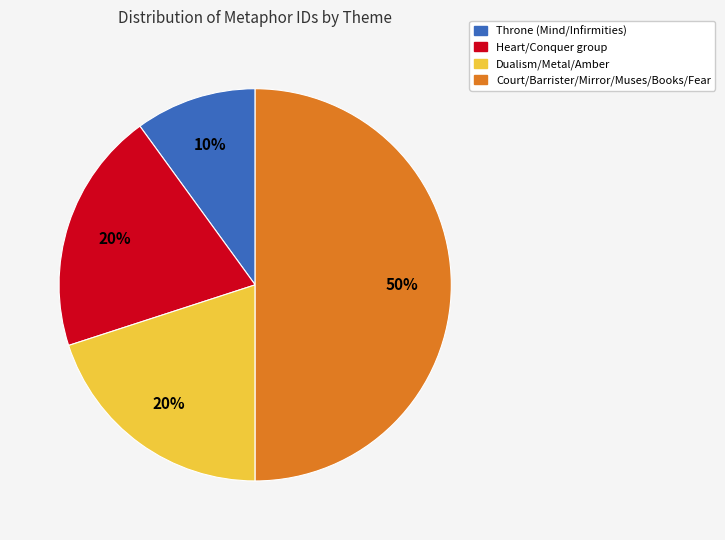

To the nearest percent, what is the difference between the largest and smallest slice percentages?

40%